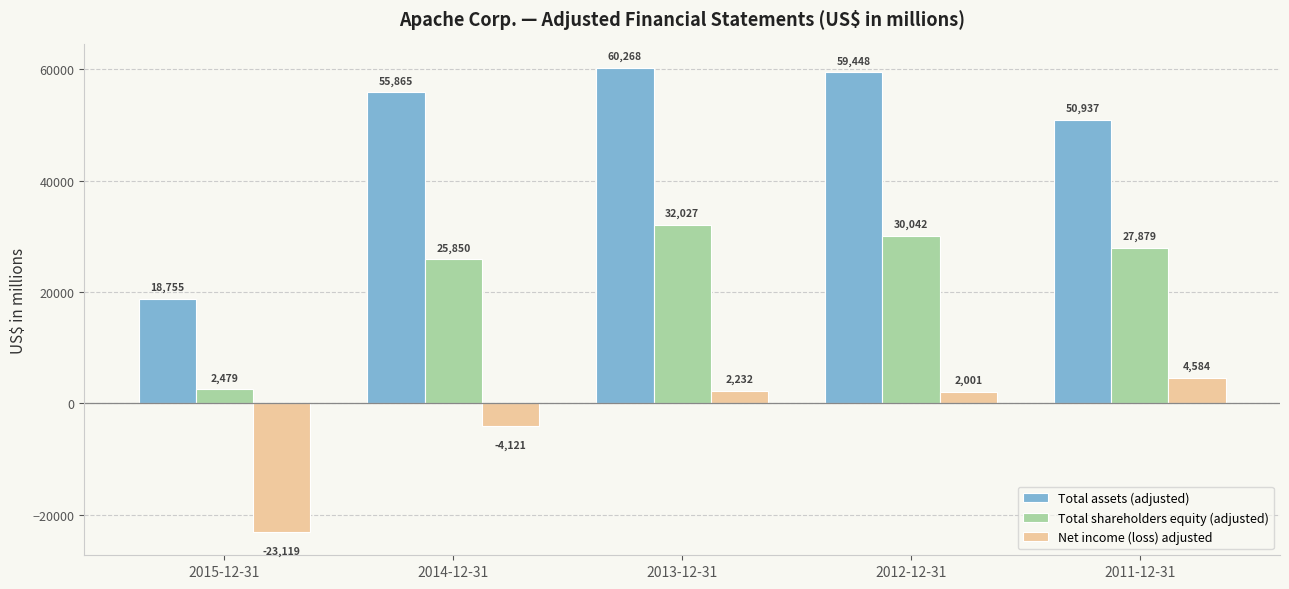

Reading left to right, extract all data points from this chart.

Total assets (adjusted): 18755	55865	60268	59448	50937
Total shareholders equity (adjusted): 2479	25850	32027	30042	27879
Net income (loss) adjusted: -23119	-4121	2232	2001	4584